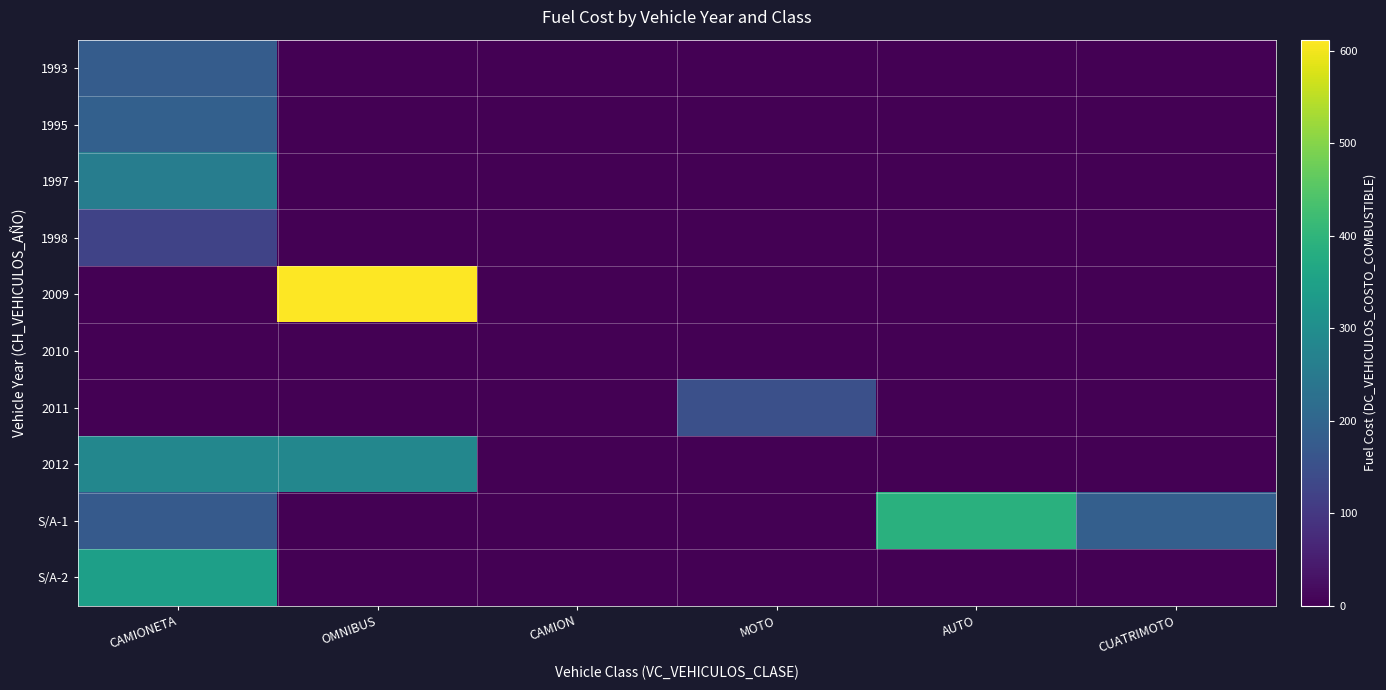

What is the average value of the 1995 series?

31.4